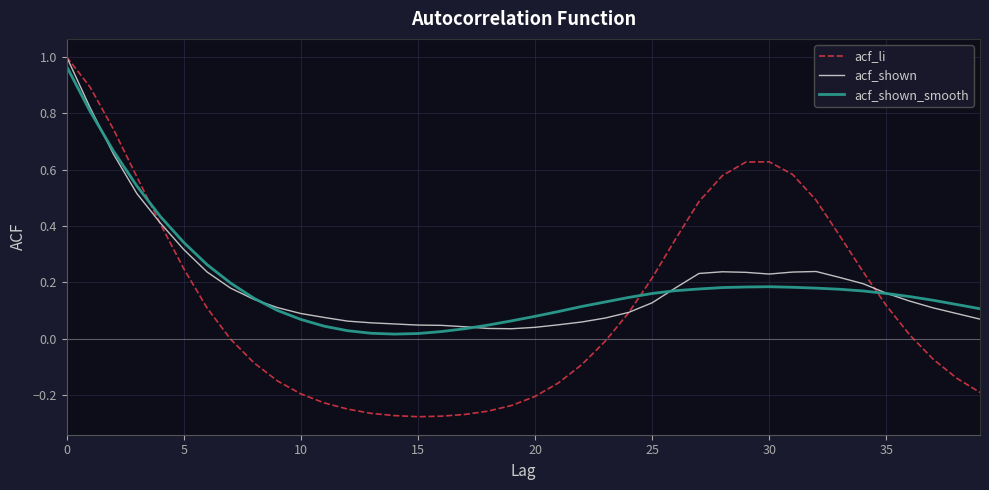

Which series has the widest spread of values?

acf_li